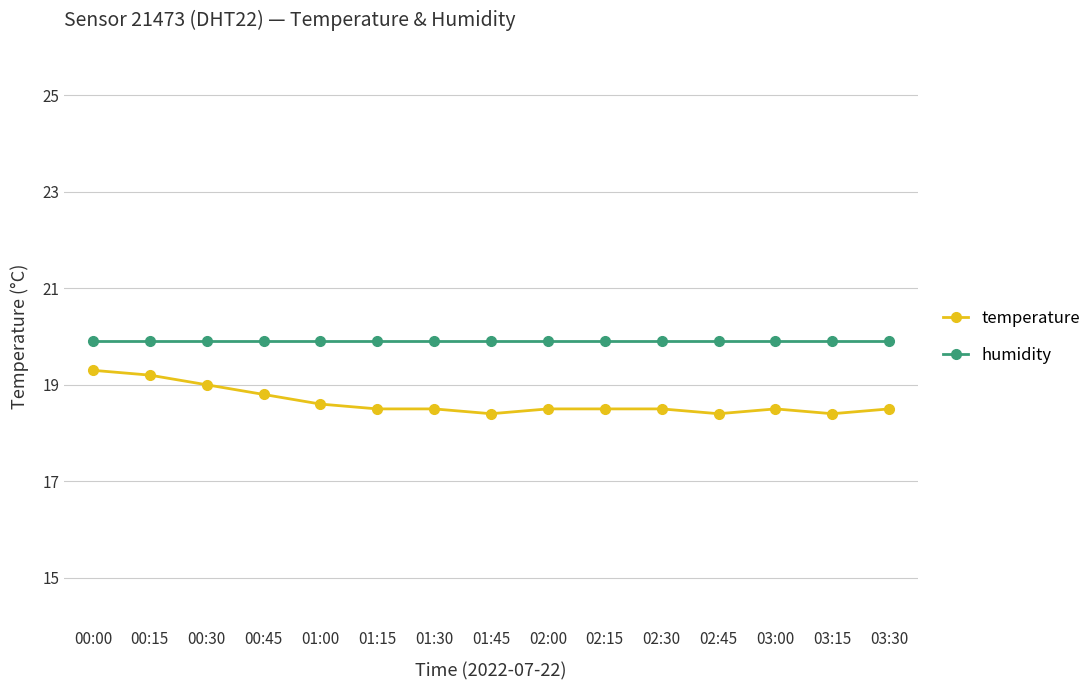

What is the label of the 2nd point from the right?

03:15